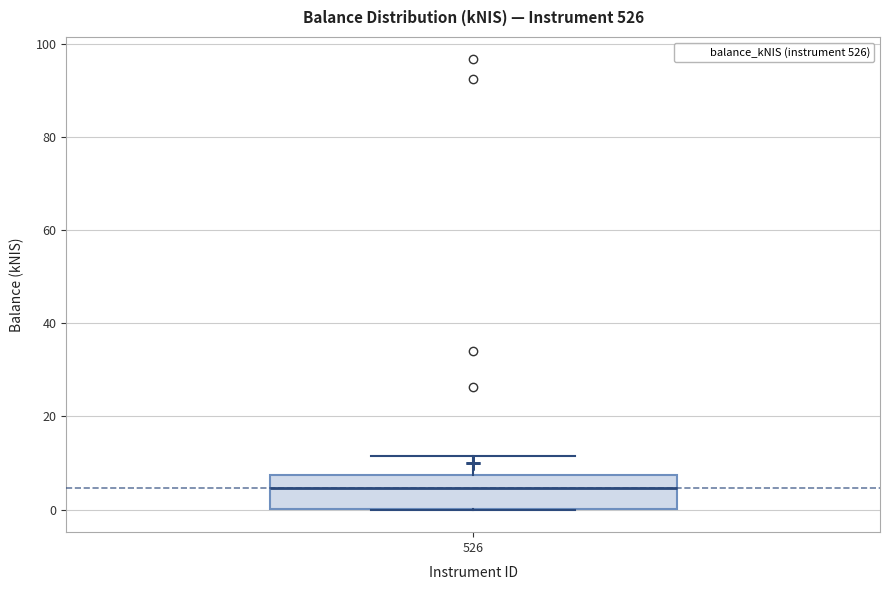

Read this box plot against the y-axis: the position of the median line, the range covered by the box, and the ends of both whiskers. The values are not printed on the chart, so give them approximately, as read against the axis.

median 4, box 0 to 8, whiskers 0 to 12